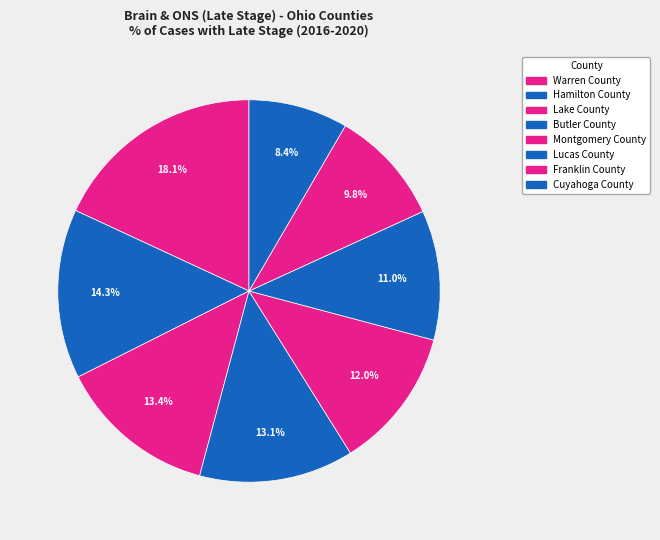

What is the smallest slice in the pie chart?

Cuyahoga County